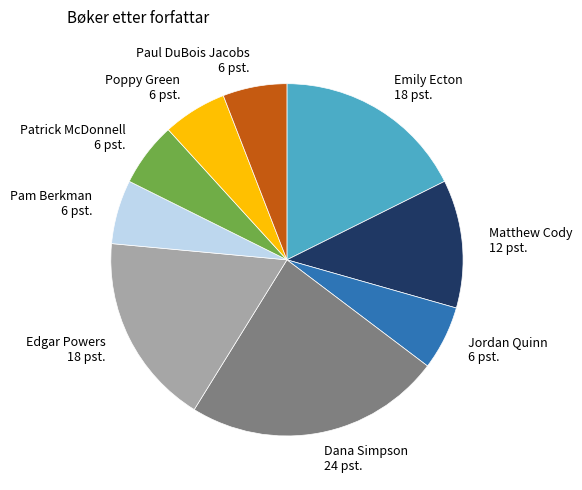

Is the sum of Matthew Cody and Patrick McDonnell greater than half?

No